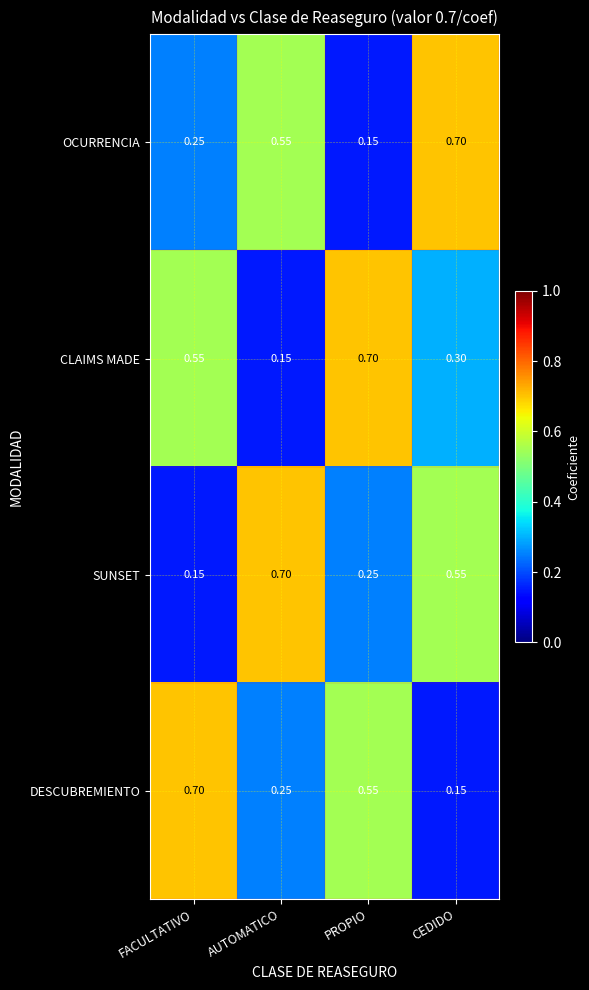

List the labels in order of CLAIMS MADE value, smallest first.

AUTOMATICO, CEDIDO, FACULTATIVO, PROPIO